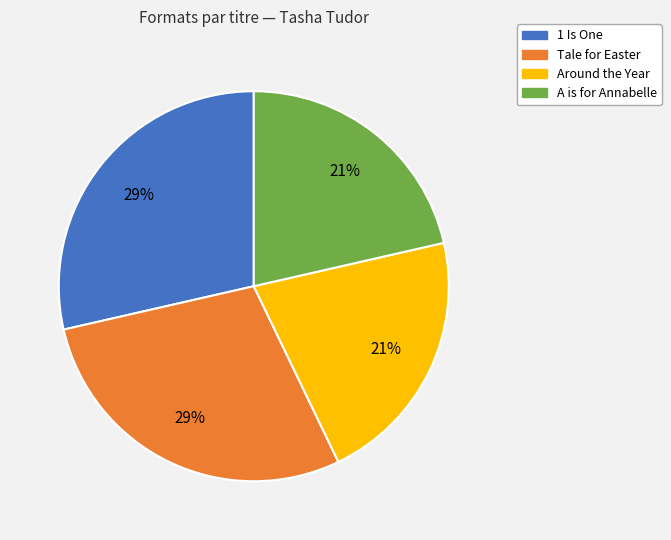

Which has a higher value, Tale for Easter or A is for Annabelle?

Tale for Easter